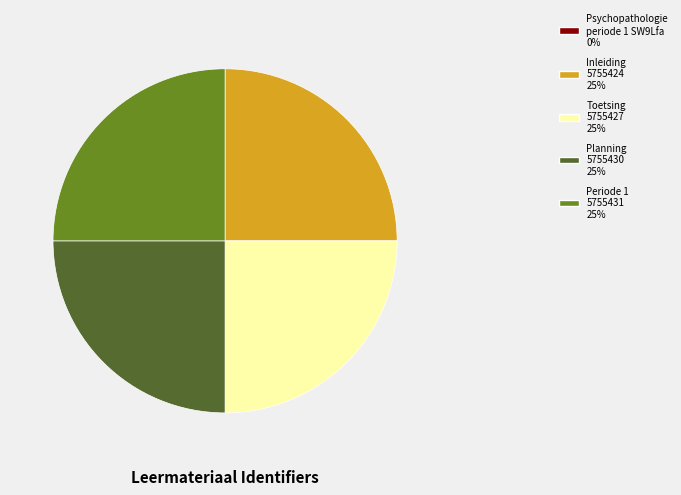

Is there any slice that represents more than half of the pie?

No